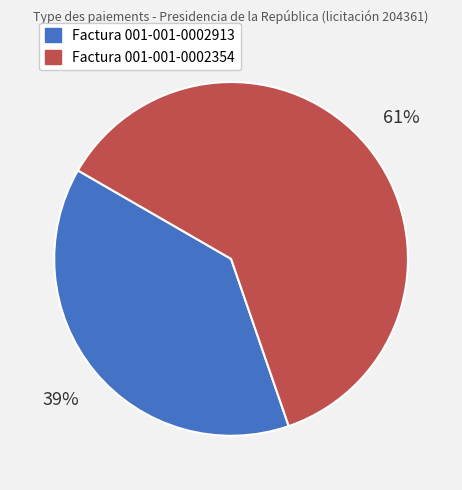

Does Factura 001-001-0002913 account for over 50% of the chart?

No